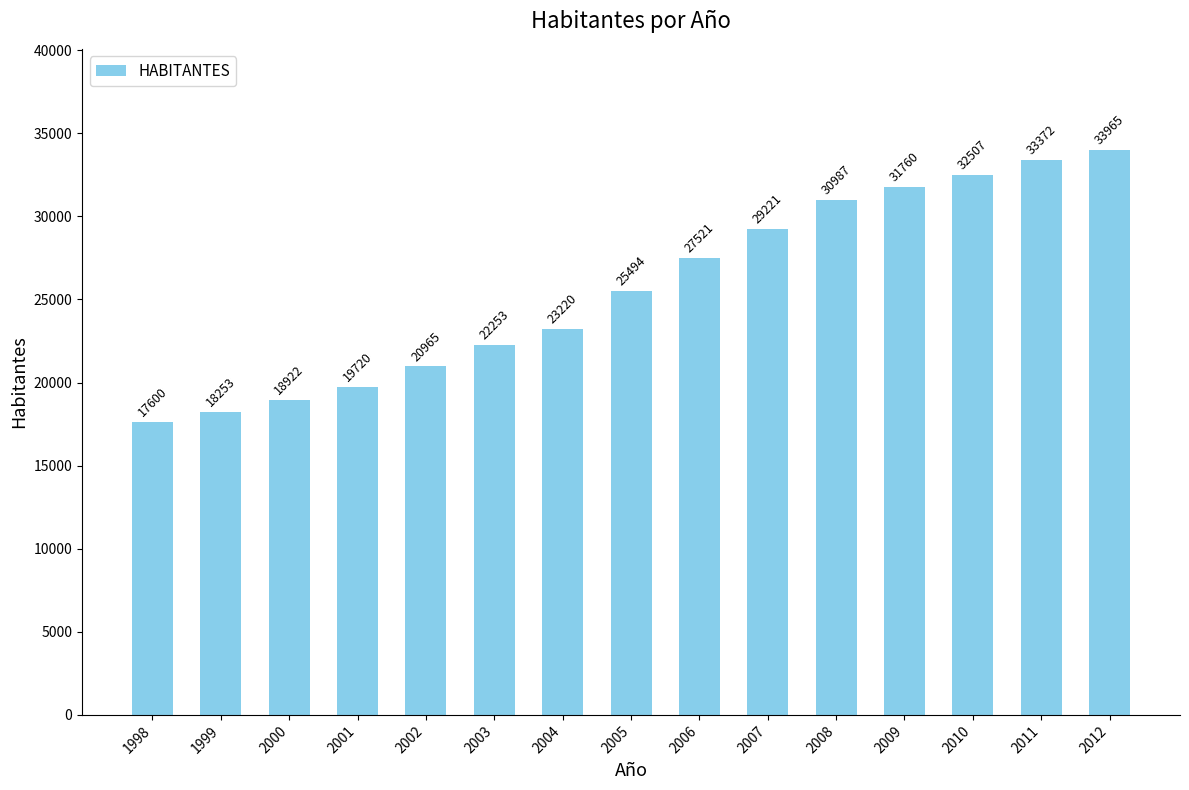

What is the sum of all values?

385760